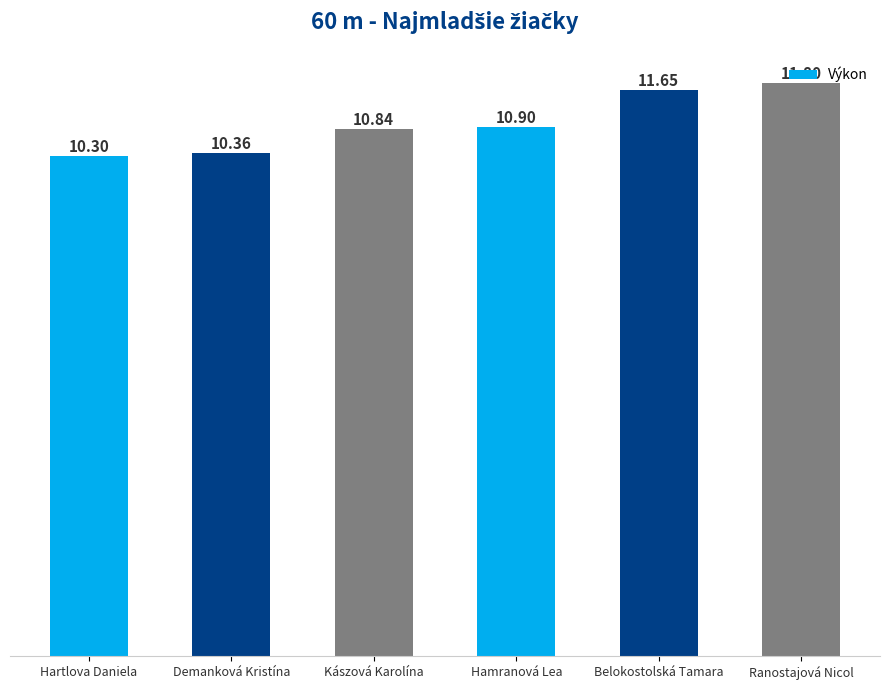

What is the sum of the values at Kászová Karolína and Hamranová Lea?

21.7